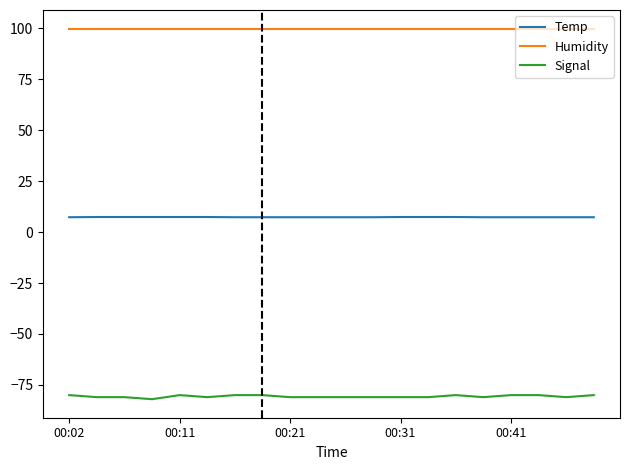

Is this an area chart (filled region under the line)?

No